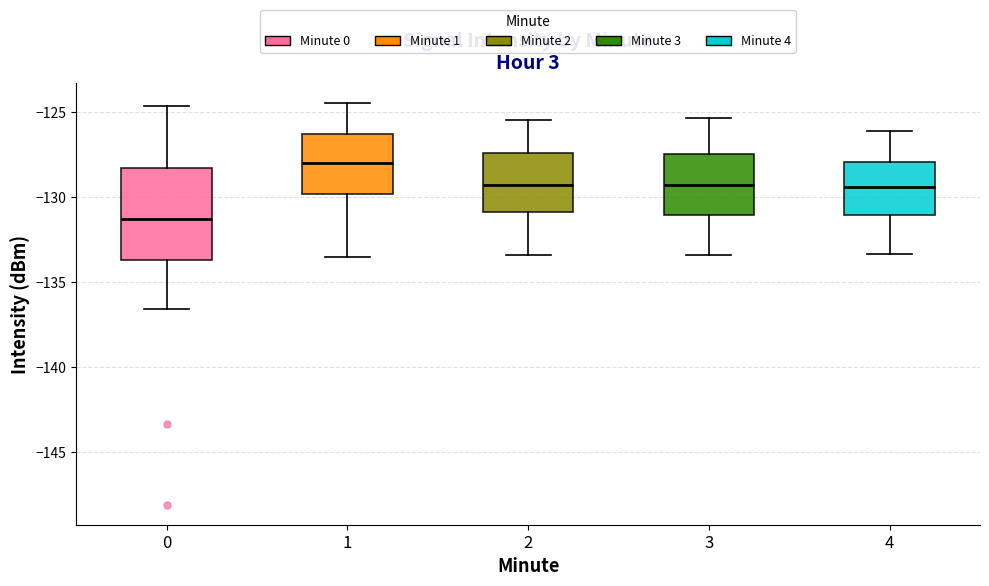

Comparing the boxes themselves (not the whiskers), which one is the tallest?

0